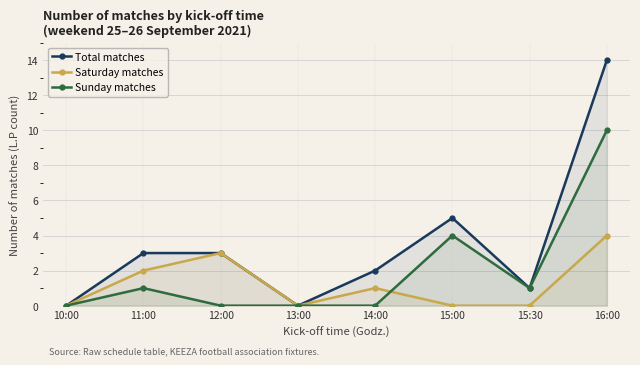

At how many categories does at least one series exceed 8?

1